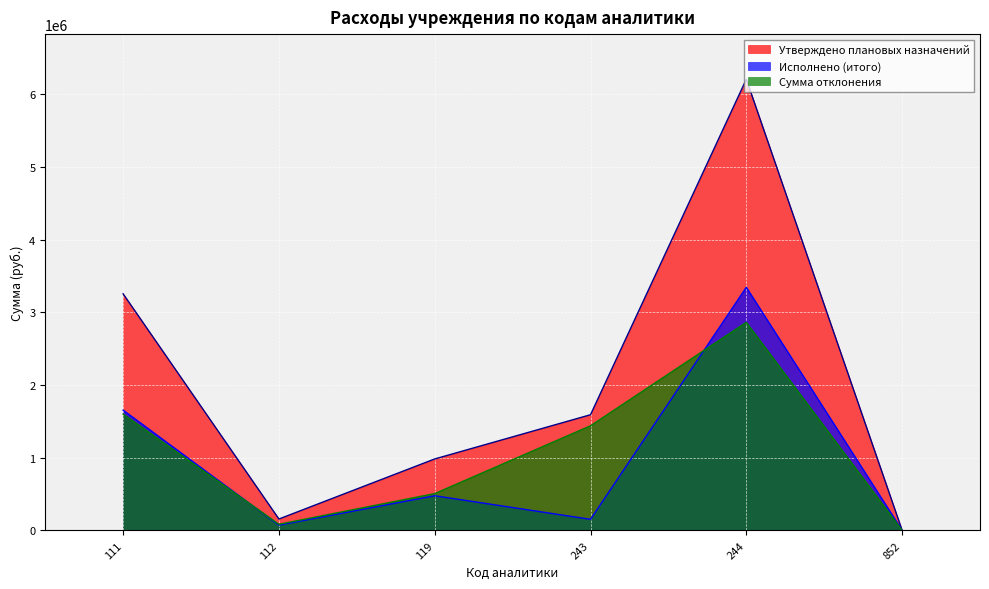

Reading left to right, extract all data points from this chart.

Утверждено плановых назначений: 3253858.2	156680.0	982535.2	1590721.8	6205196.6	1600.0
Исполнено (итого): 1654140.0	72382.0	476555.3	152212.3	3343365.3	1540.0
Сумма отклонения: 1599718.2	84298.0	505979.9	1438509.5	2861831.3	60.0